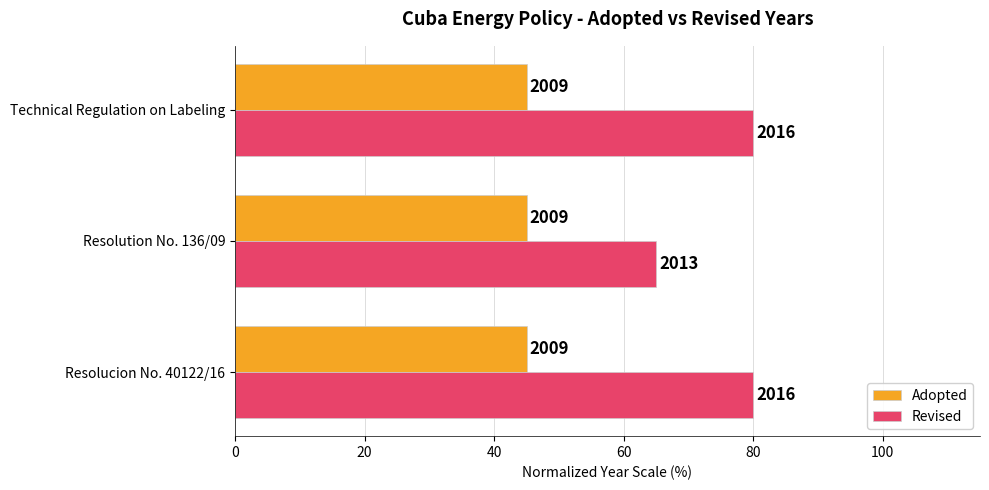

What are all the series names shown in the legend?

Adopted, Revised